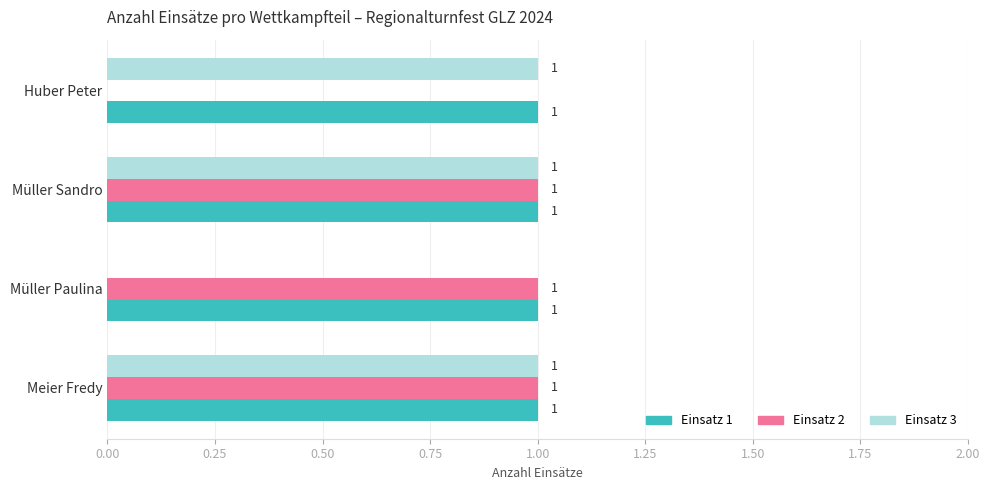

What is the sum of all Einsatz 3 values?

3